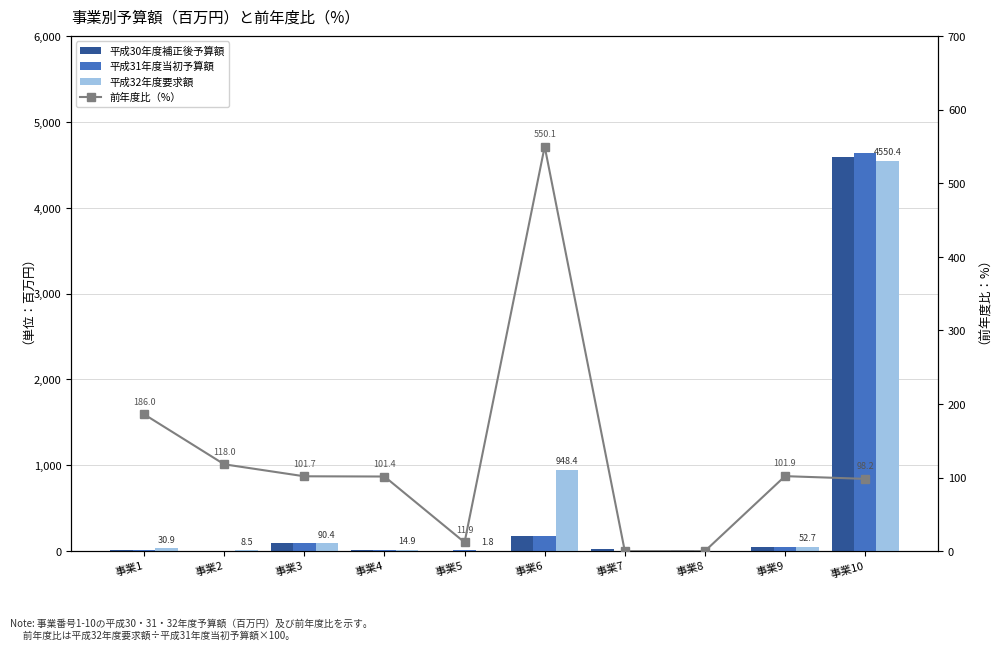

How many positive values does the 前年度比（%） series have?

8